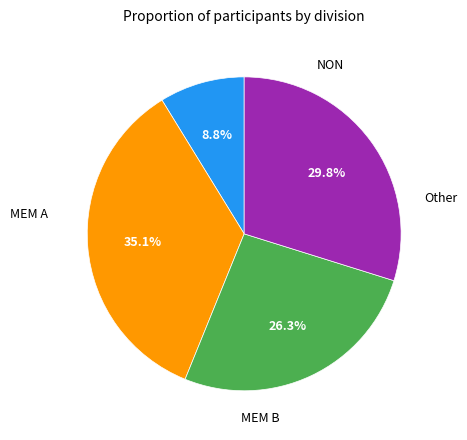

Is there a majority slice in this chart?

No